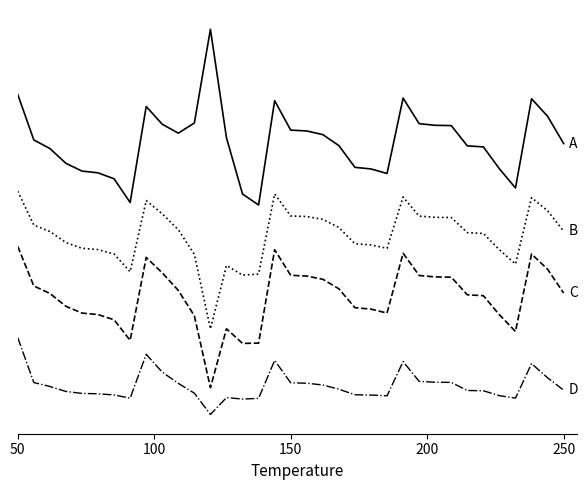

Does the chart have visible grid lines?

No